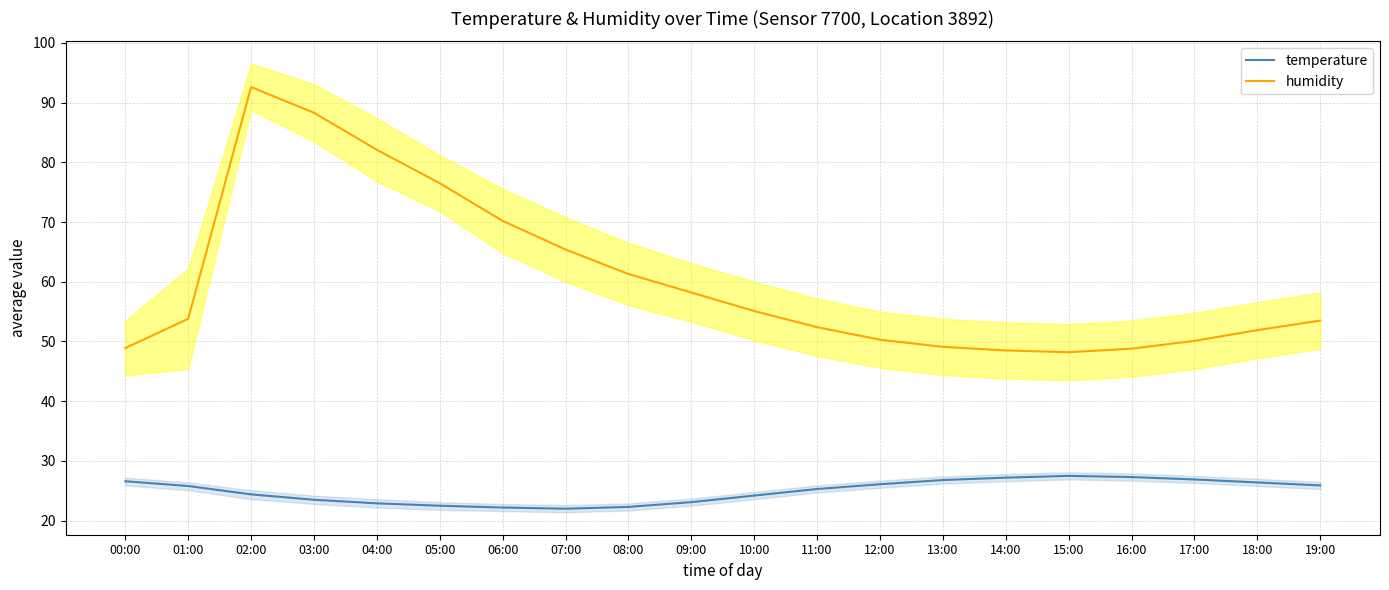

True or false: temperature and humidity cross at least once.

False